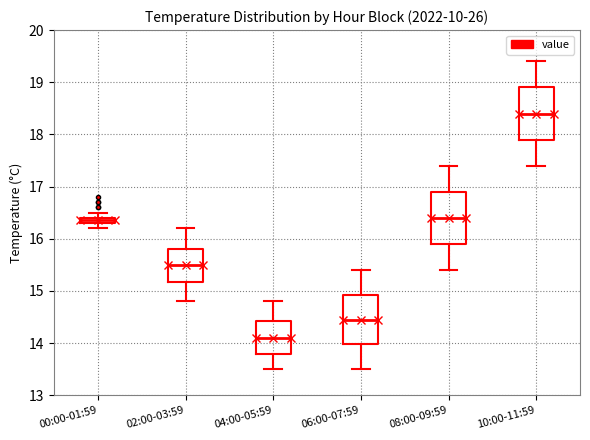

Where does the lower whisker of the box for 04:00-05:59 end on the y-axis? The values are not printed on the chart, so give them approximately, as read against the axis.

13.5